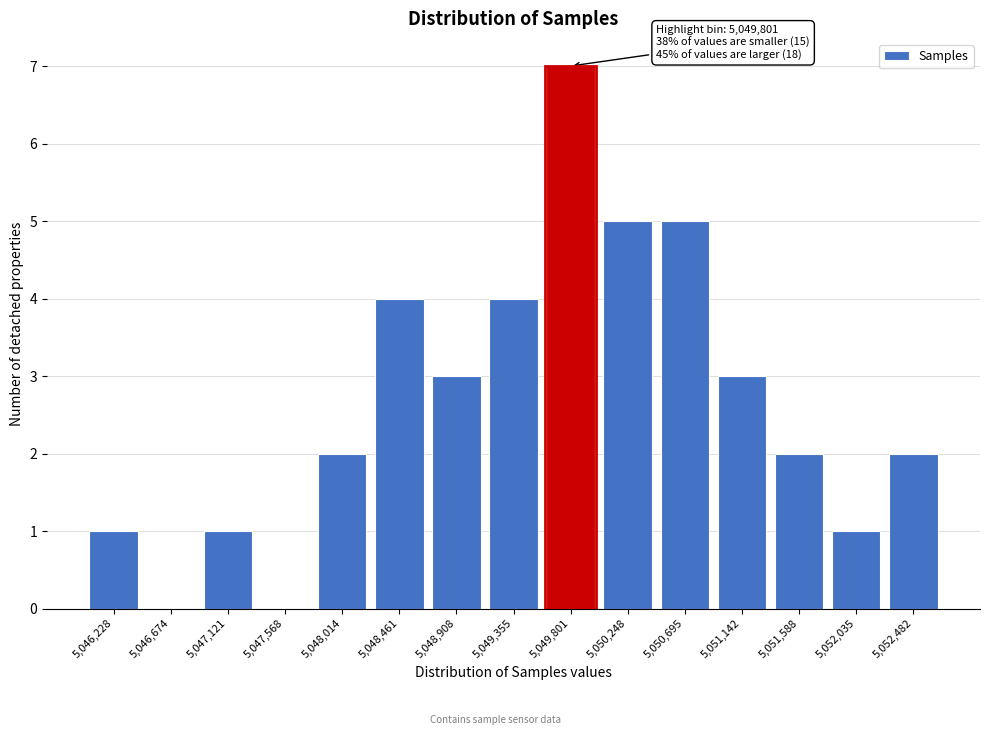

Reading left to right, what are all the values shown in this chart?

5,046,228=1	5,046,674=0	5,047,121=1	5,047,568=0	5,048,014=2	5,048,461=4	5,048,908=3	5,049,355=4	5,049,801=7	5,050,248=5	5,050,695=5	5,051,142=3	5,051,588=2	5,052,035=1	5,052,482=2